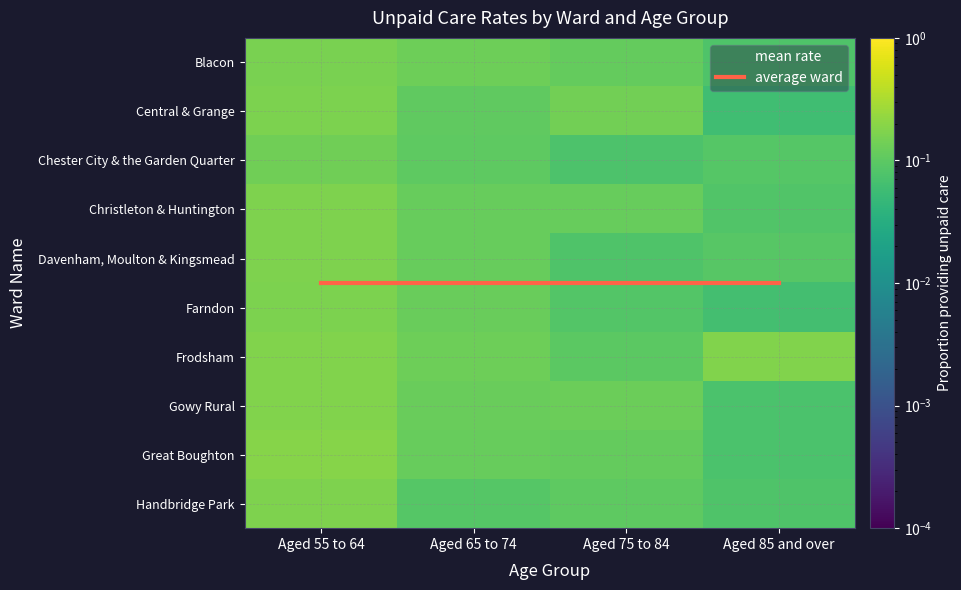

At how many categories does at least one series exceed 0?

4